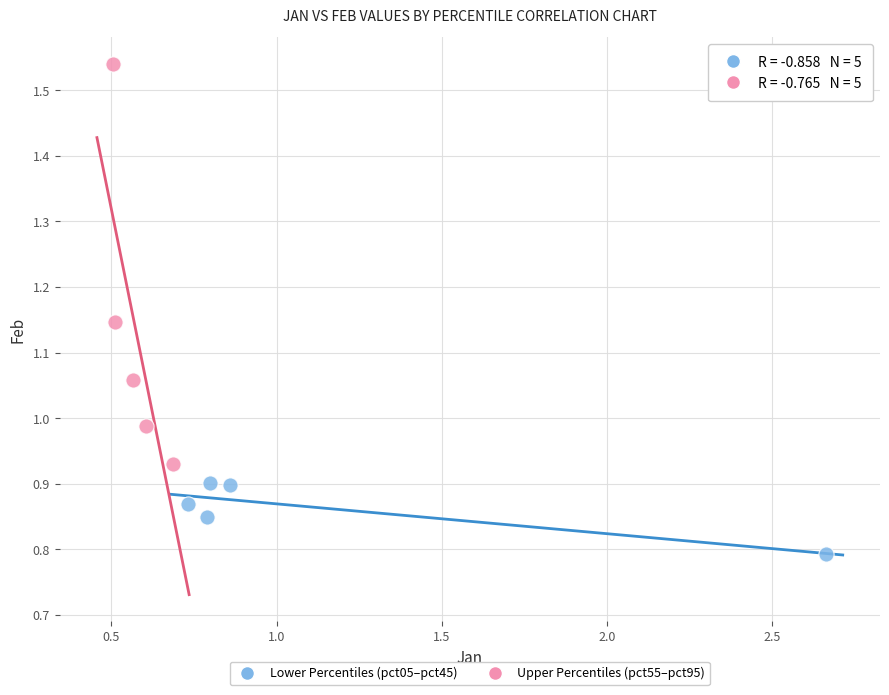

Which series reaches the maximum Y coordinate?

Upper Percentiles (pct55–pct95)